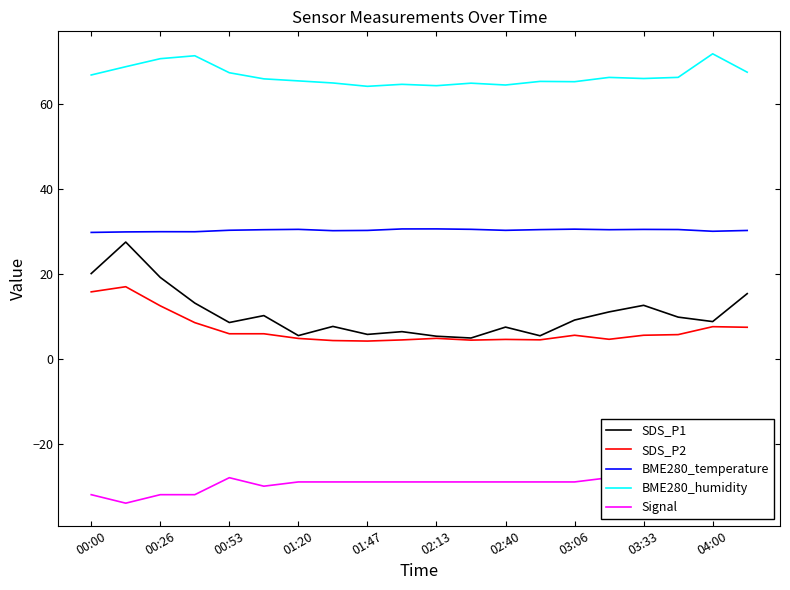

Which series has the widest spread of values?

SDS_P1